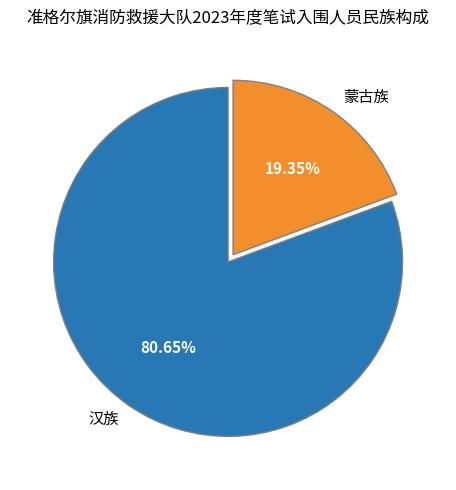

Between 汉族 and 蒙古族, which is larger?

汉族